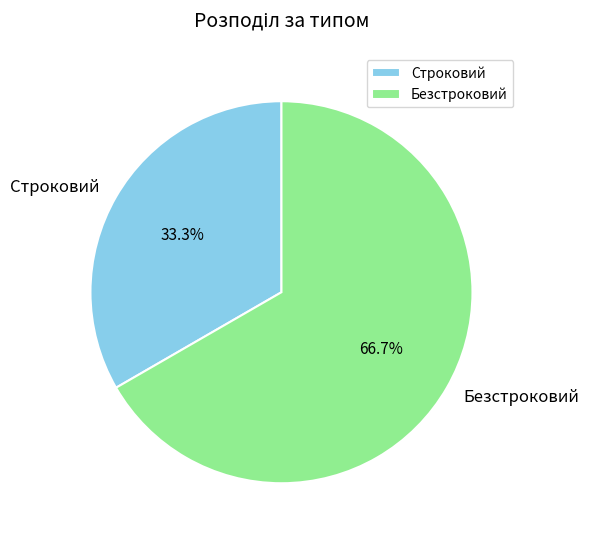

To the nearest percent, what is the combined percentage of Безстроковий and Строковий?

100%